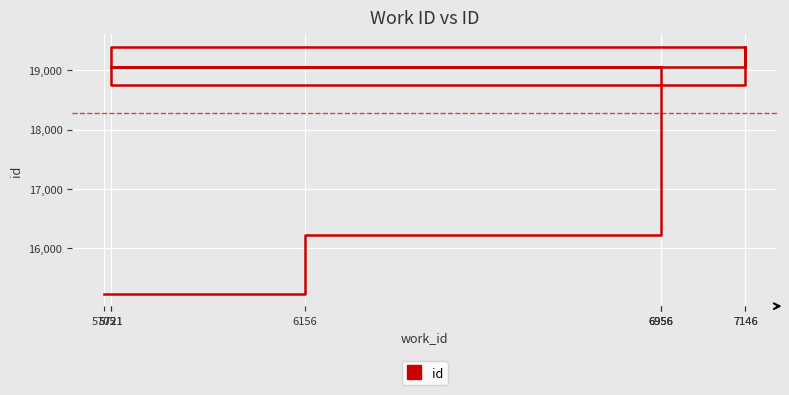

How many points are lower than both their immediate neighbors (excluding endpoints)?

1